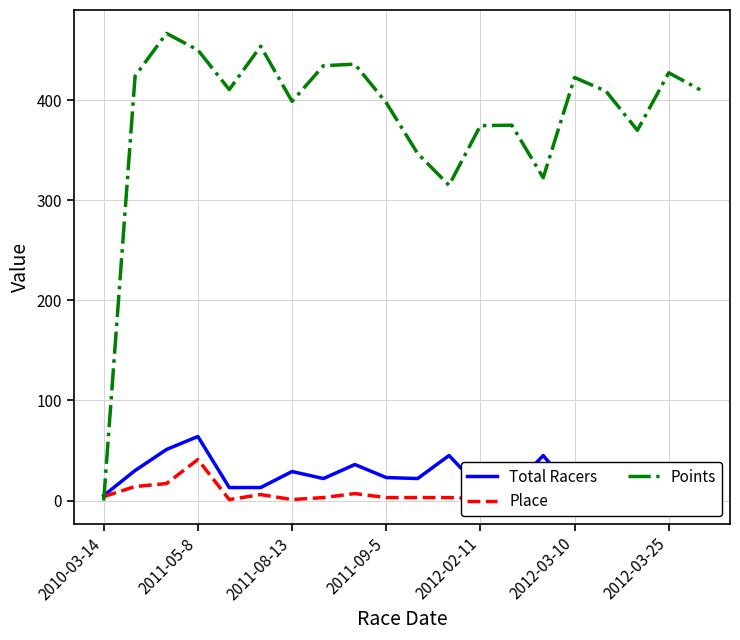

How many data points in Place are above 3?

7